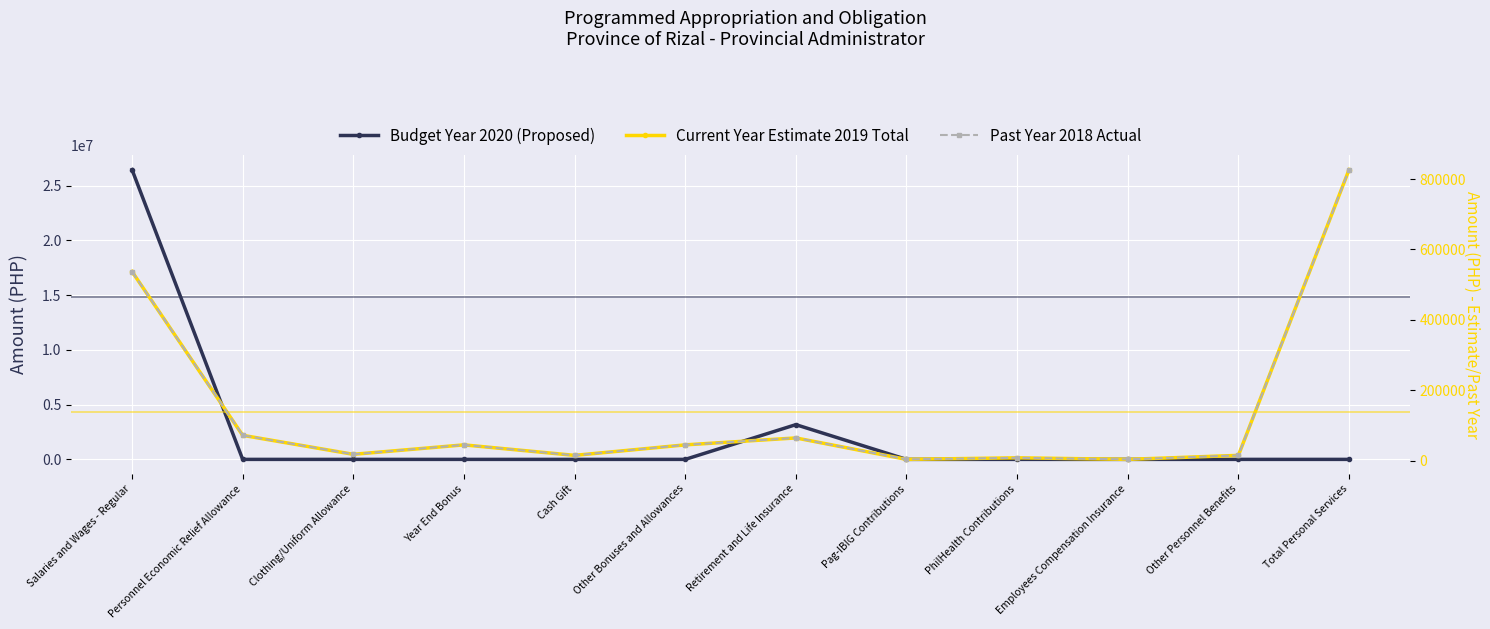

At which category is the sum across all series the highest?

Salaries and Wages - Regular